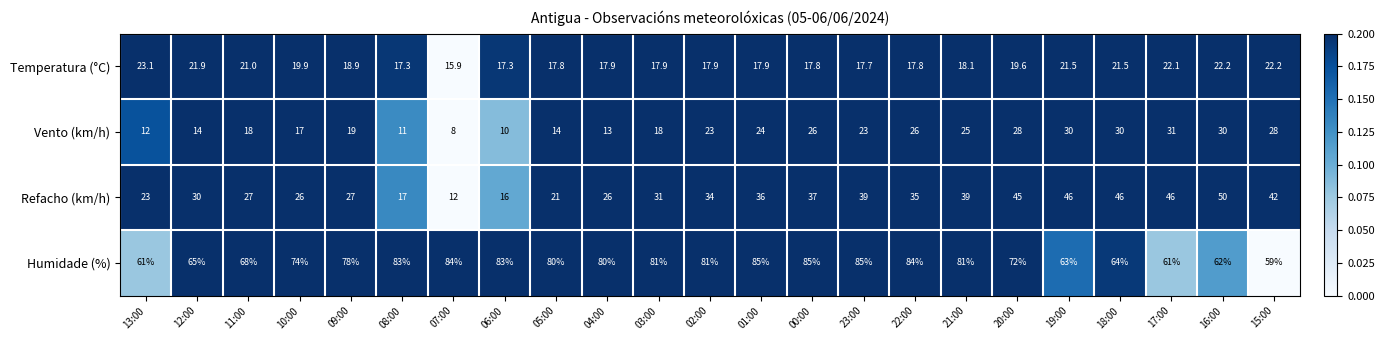

At 22:00, list the series in order from smallest to largest.

Temperatura (°C), Vento (km/h), Refacho (km/h), Humidade (%)